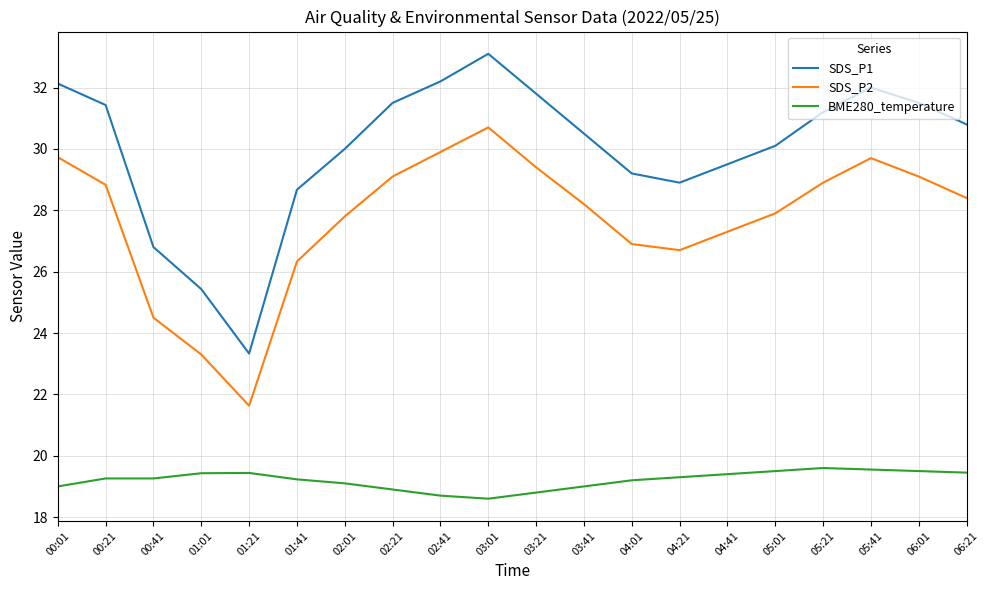

How many interior local peaks does the SDS_P1 series have?

2